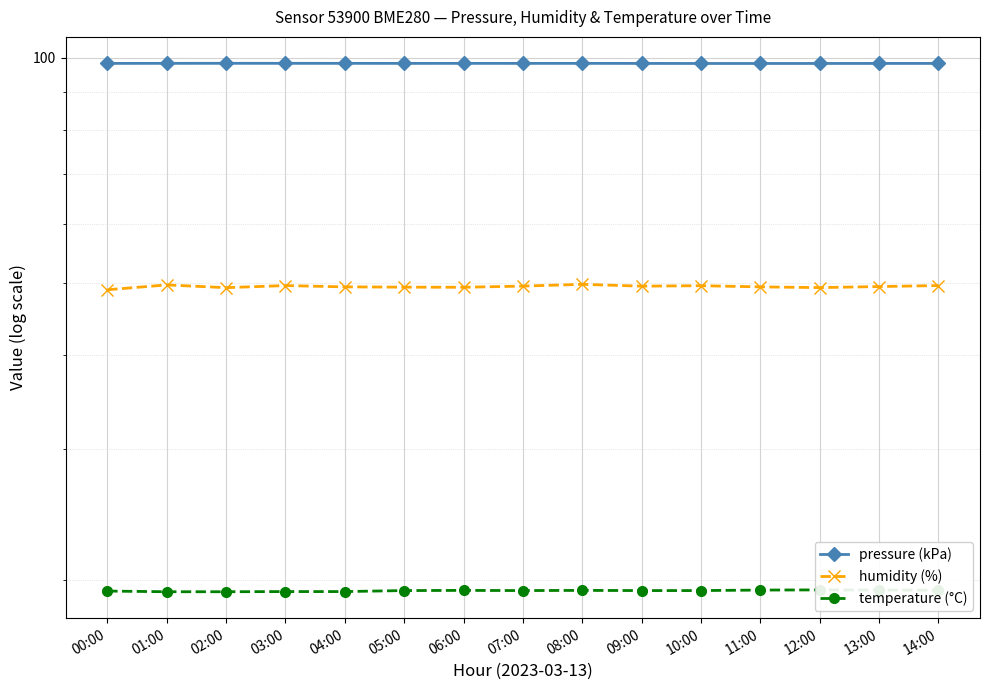

What is the sum of all temperature (°C) values?

290.6